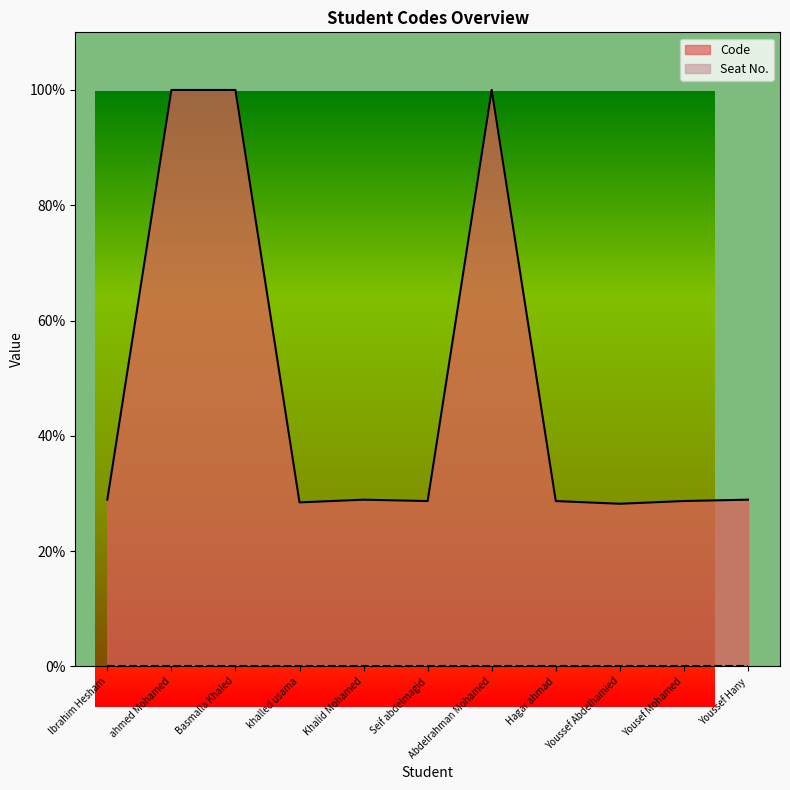

Reading left to right, list all the values displayed in this chart.

Ibrahim Hesham=0.3	ahmed Mohamed=1.0	Basmalla Khaled=1.0	khalled usama=0.3	Khalid Mohamed=0.3	Seif abdelmagid=0.3	Abdelrahman Mohamed=1.0	Hagar ahmad=0.3	Youssef Abdelhamied=0.3	Yousef Mohamed=0.3	Youssef Hany=0.3